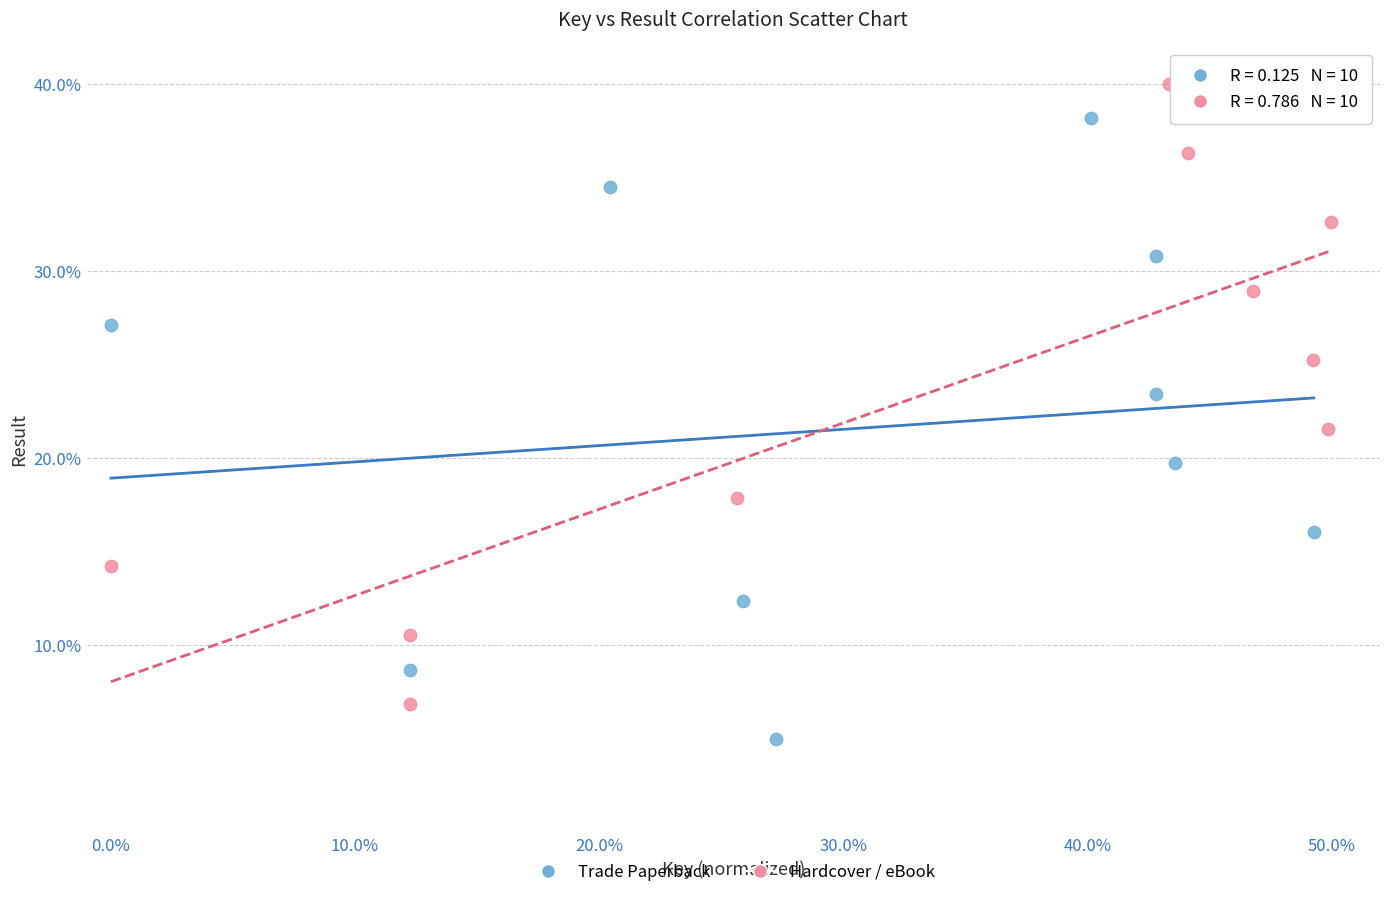

Which series contains the highest Y value?

Hardcover / eBook